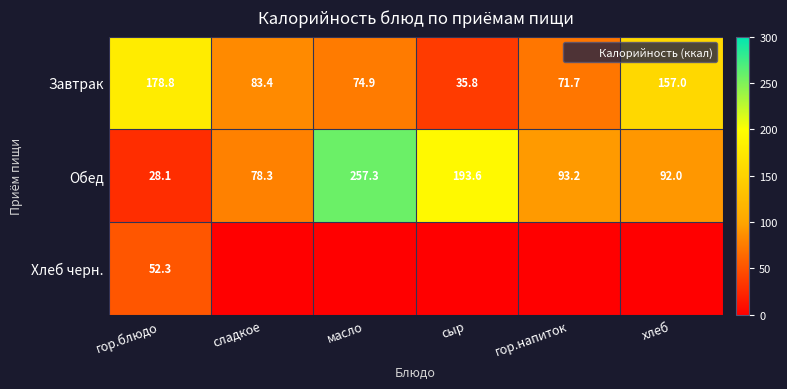

Rank the series by their average value, from lowest to highest.

Хлеб черн., Завтрак, Обед